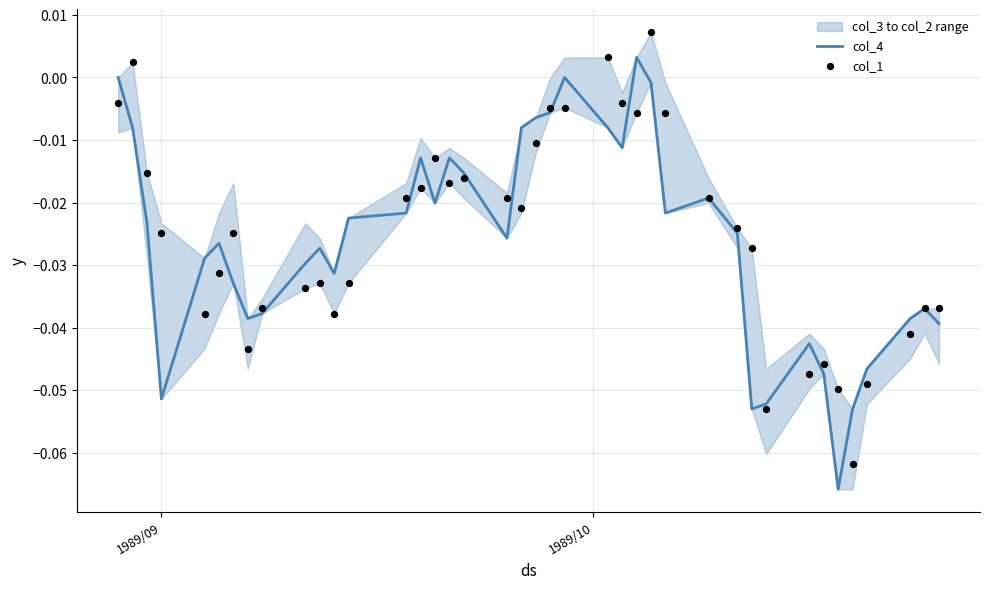

Which series has the largest Y range (max minus min)?

col_4